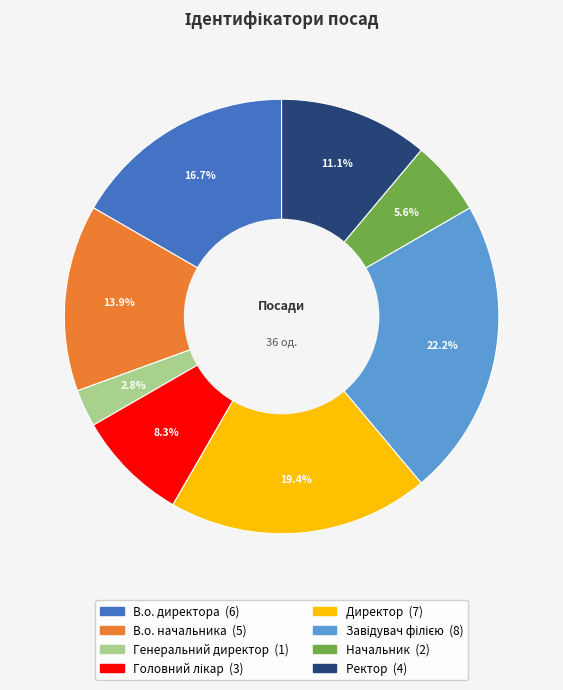

Which slice is the smallest?

Генеральний директор